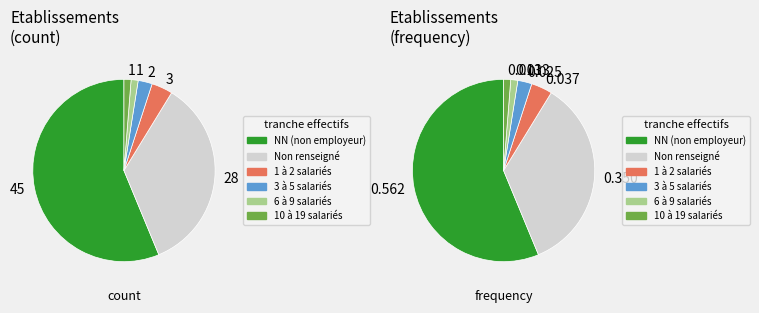

Count the number of slices in the pie.

6